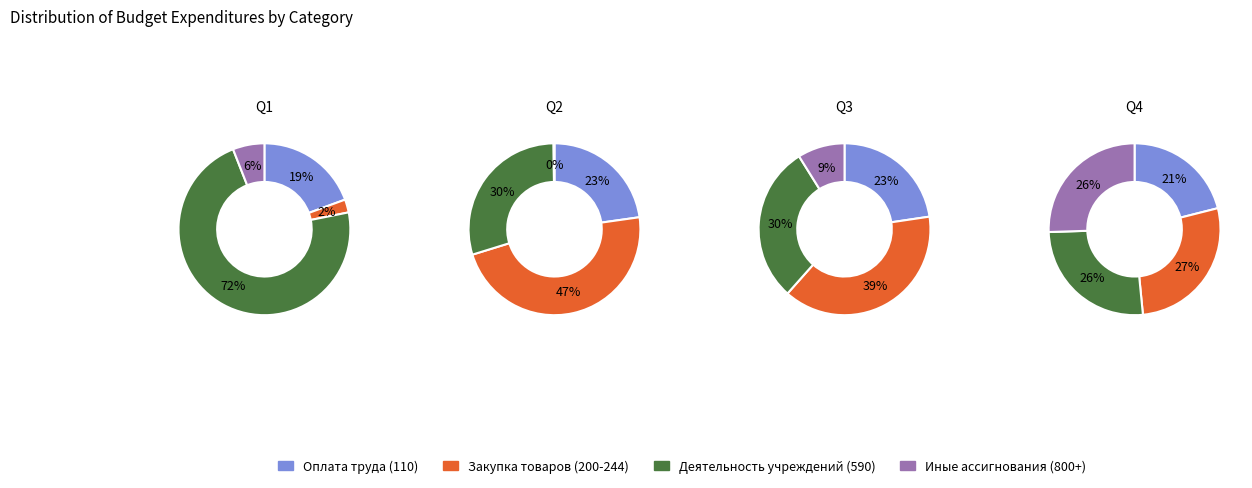

To the nearest percent, what is the combined percentage of 2 and 3?

20%